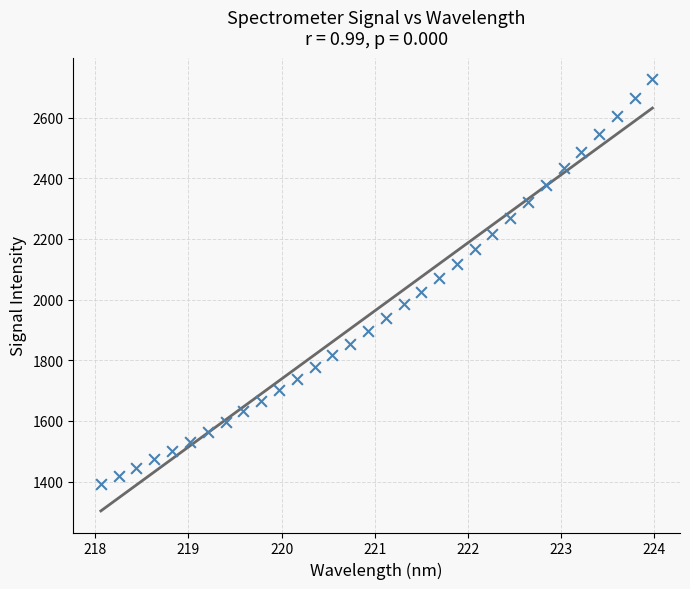

What is the range of X values (max minus min)?

5.9